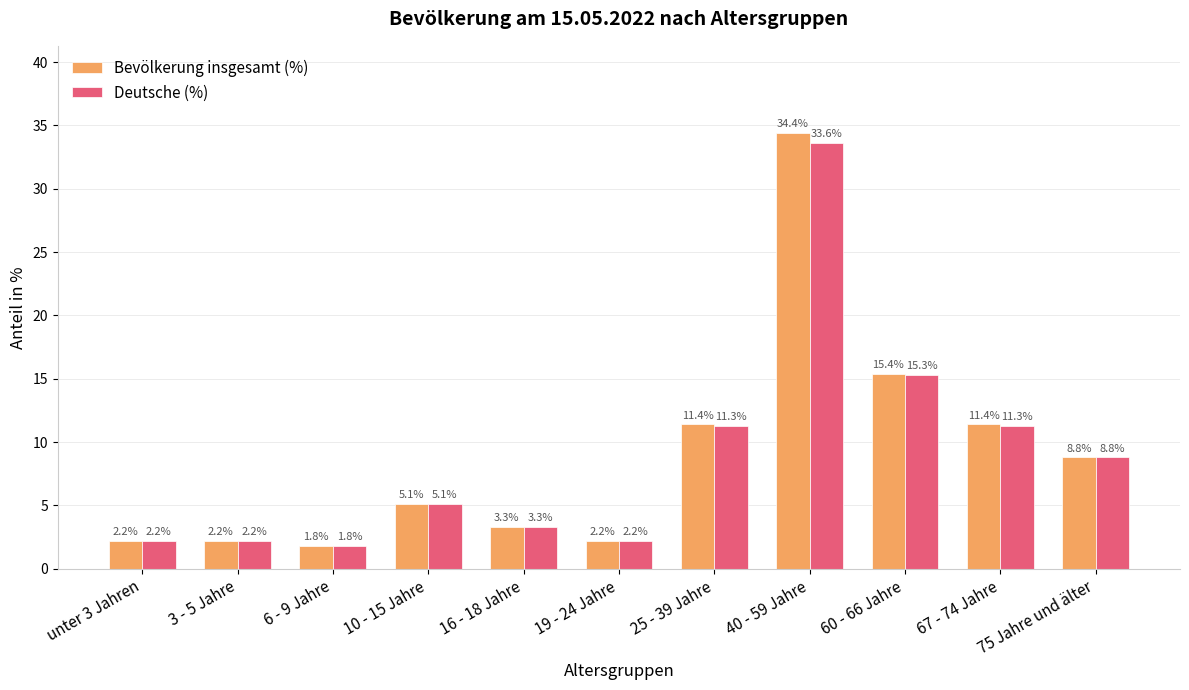

Is the value of Bevölkerung insgesamt (%) at 10 - 15 Jahre greater than the value of Deutsche (%) at unter 3 Jahren?

Yes